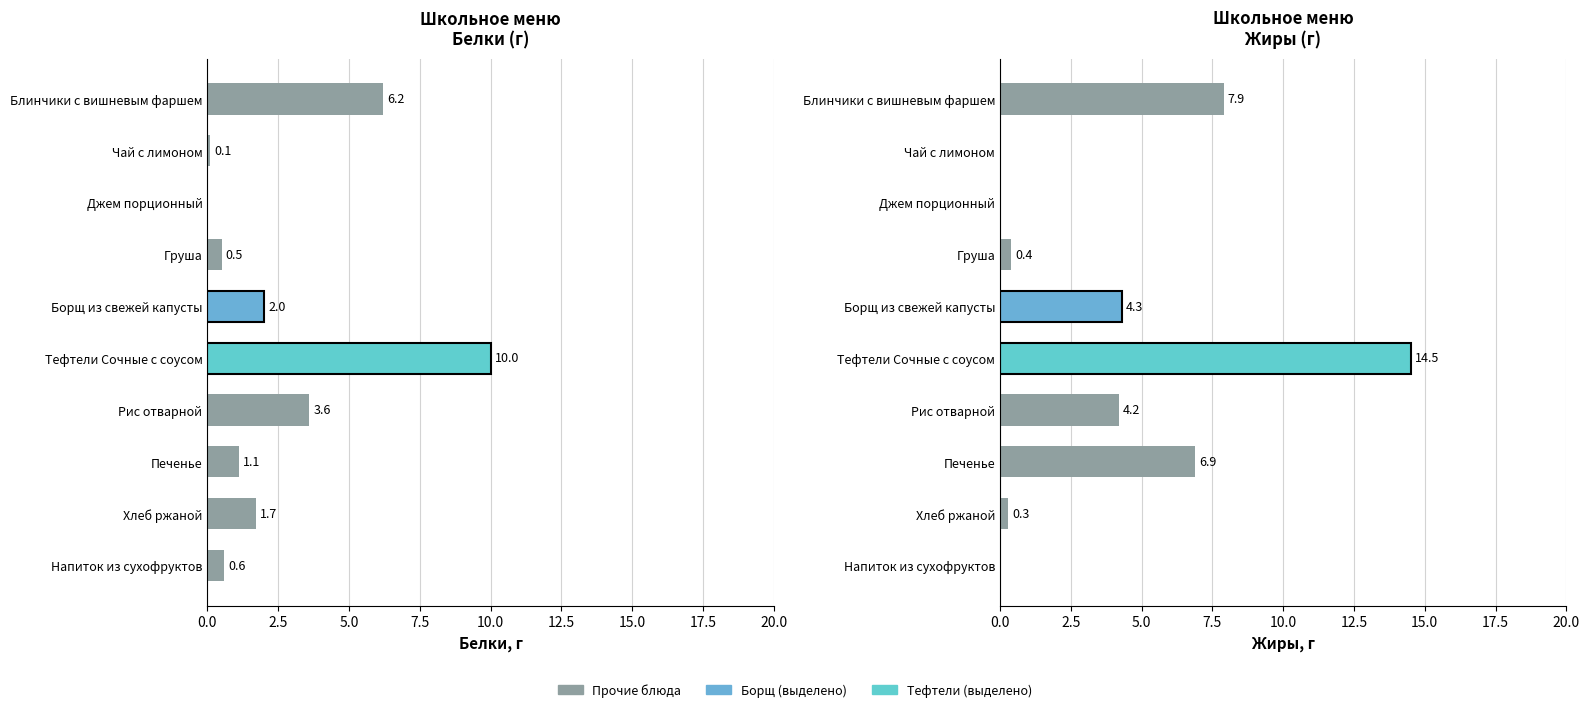

Count the number of categories in the chart.

10